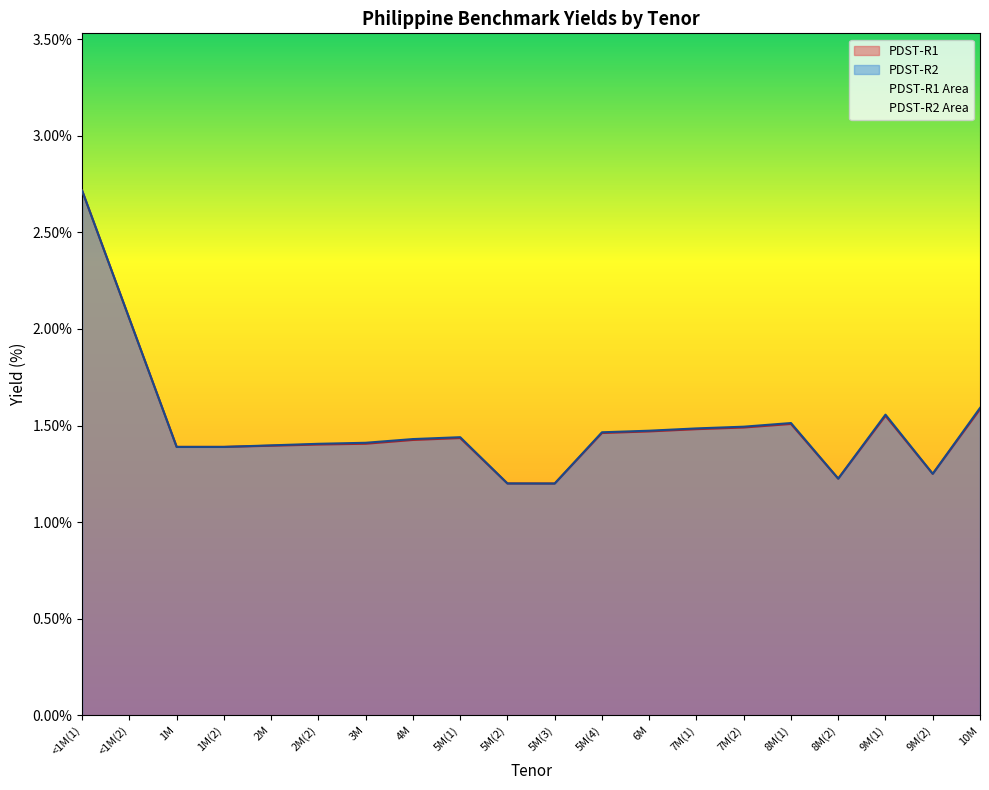

Does the chart display data point markers on the line(s)?

No